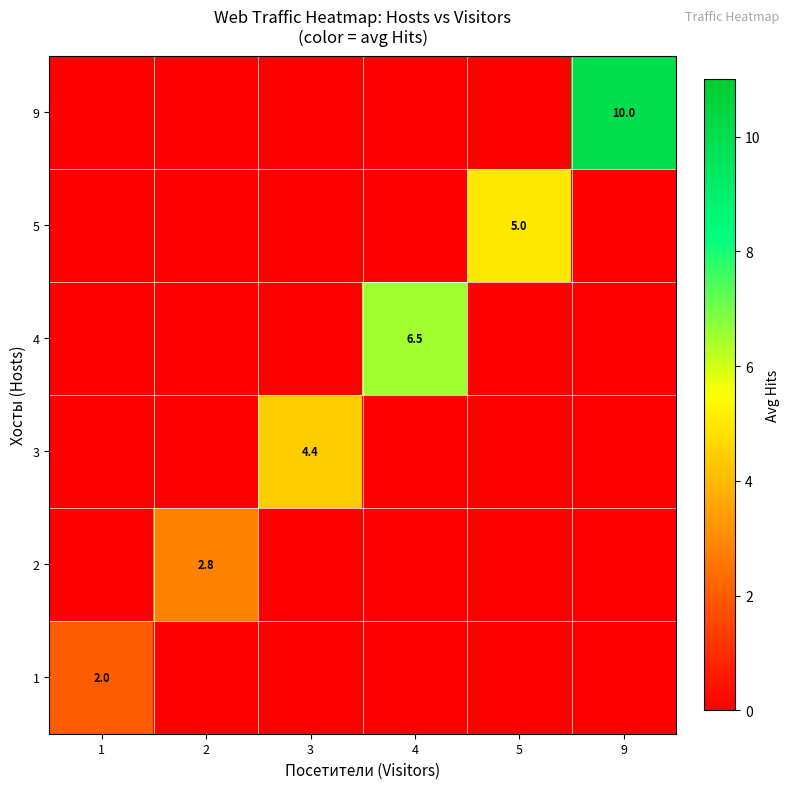

The value of 5 at 5 is 7.5. True or false?

False